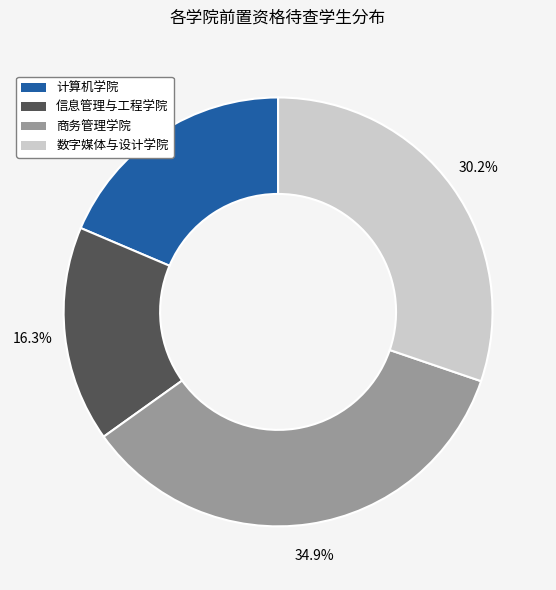

What percentage do 数字媒体与设计学院 and 信息管理与工程学院 together represent?

46.5%